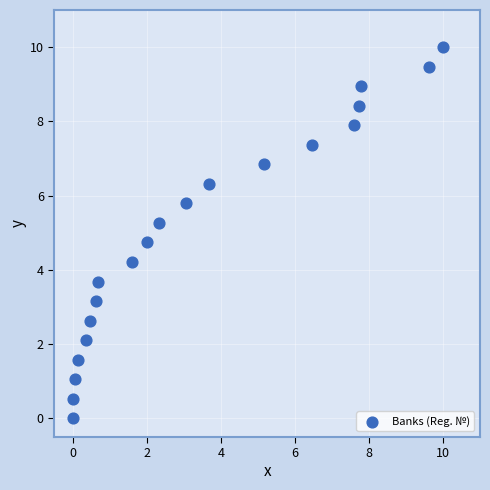

What is the range of Y values (max minus min)?

10.0